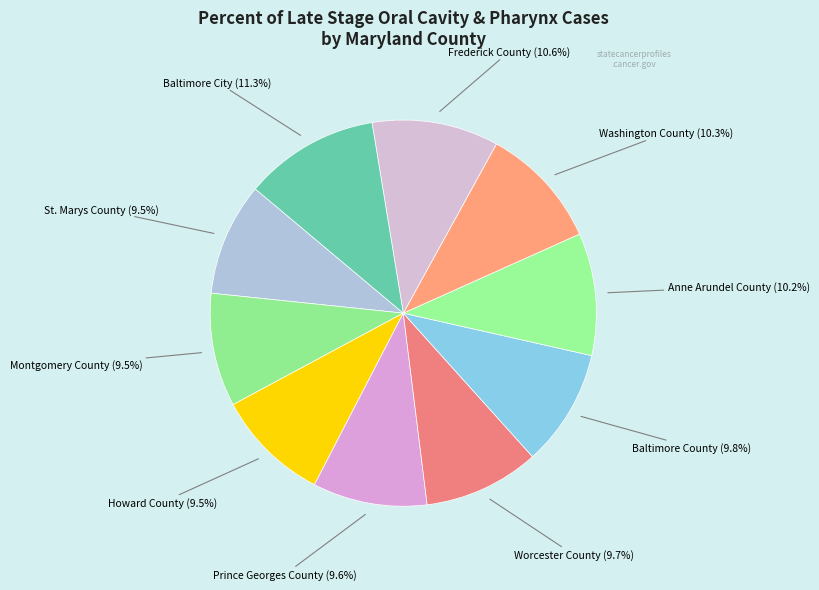

Which category has the biggest portion of the pie?

Baltimore City